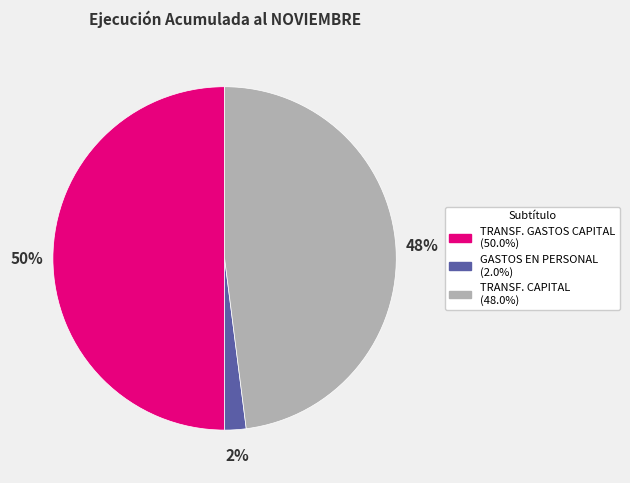

To the nearest percent, what is the difference between the largest and smallest slice percentages?

48%